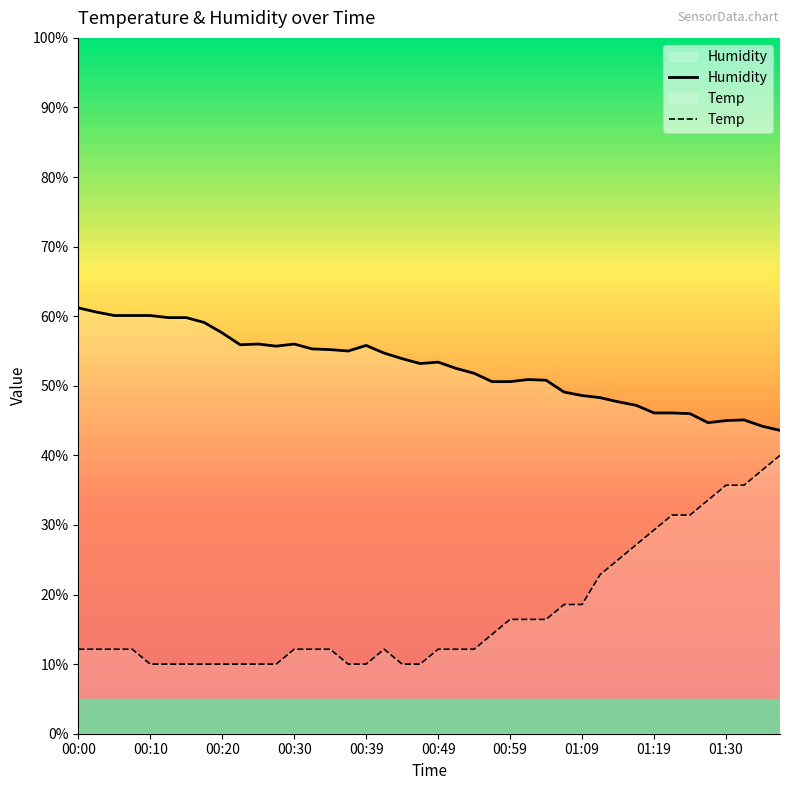

What is the highest value of the Humidity series?

61.2